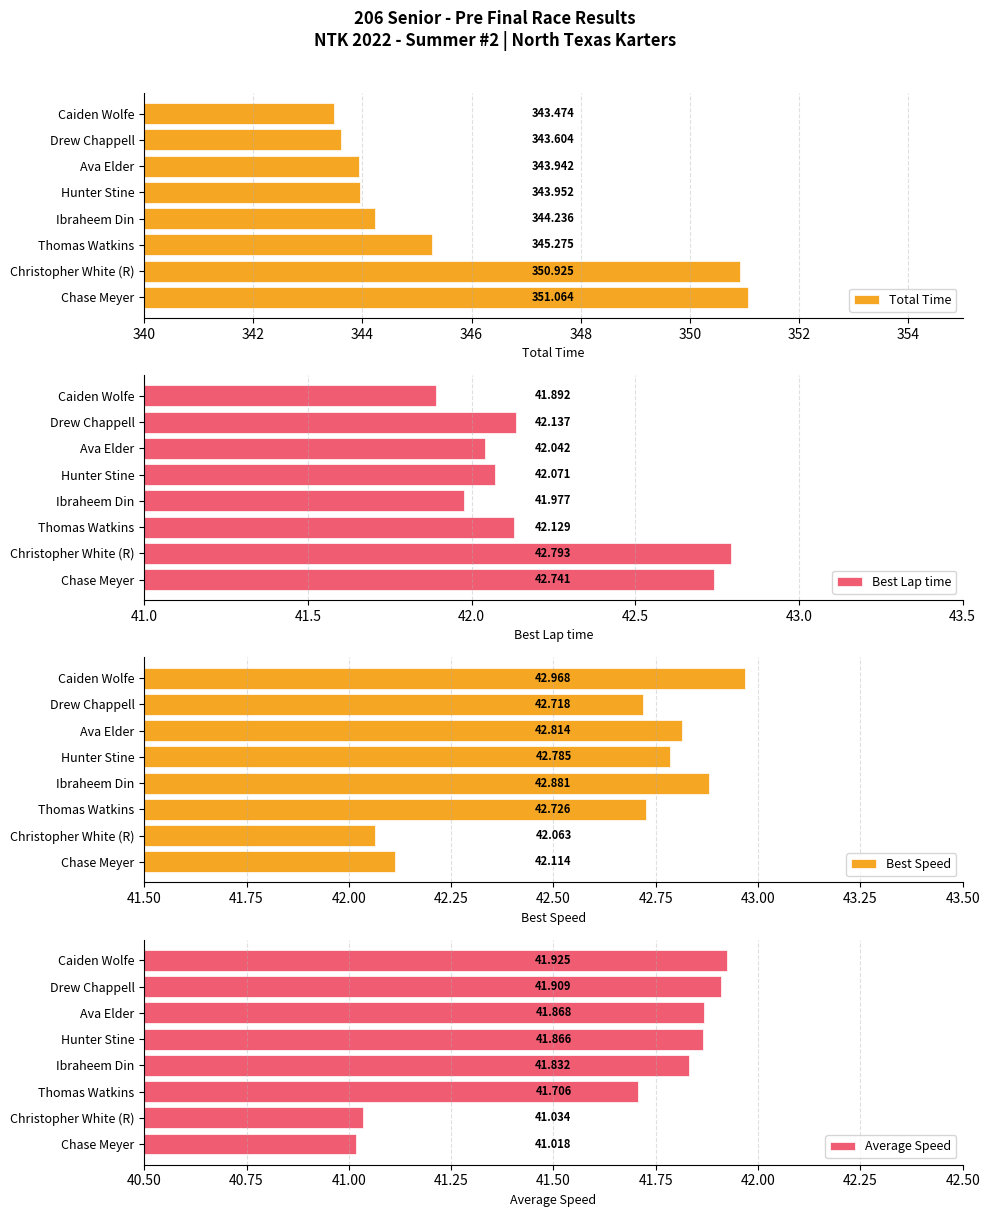

What are all the series names shown in the legend?

Total Time, Best Lap time, Best Speed, Average Speed